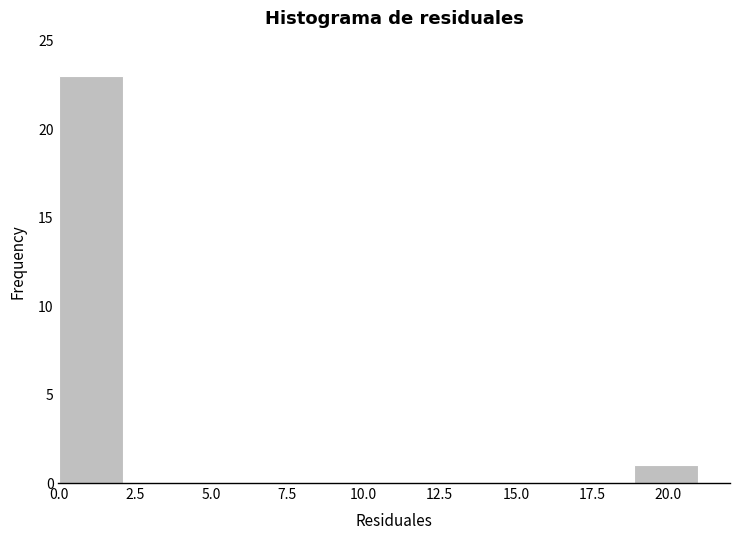

Reading left to right, list every bar in this chart as the range it spans on the x-axis followed by its height. Neither the bar edges nor the heights are printed on the chart, so give them approximately, as read against the axes.

0.0 to 2.0: 23
2.0 to 4.0: 0
4.0 to 6.5: 0
6.5 to 8.5: 0
8.5 to 10.5: 0
10.5 to 12.5: 0
12.5 to 14.5: 0
14.5 to 17.0: 0
17.0 to 19.0: 0
19.0 to 21.0: 1